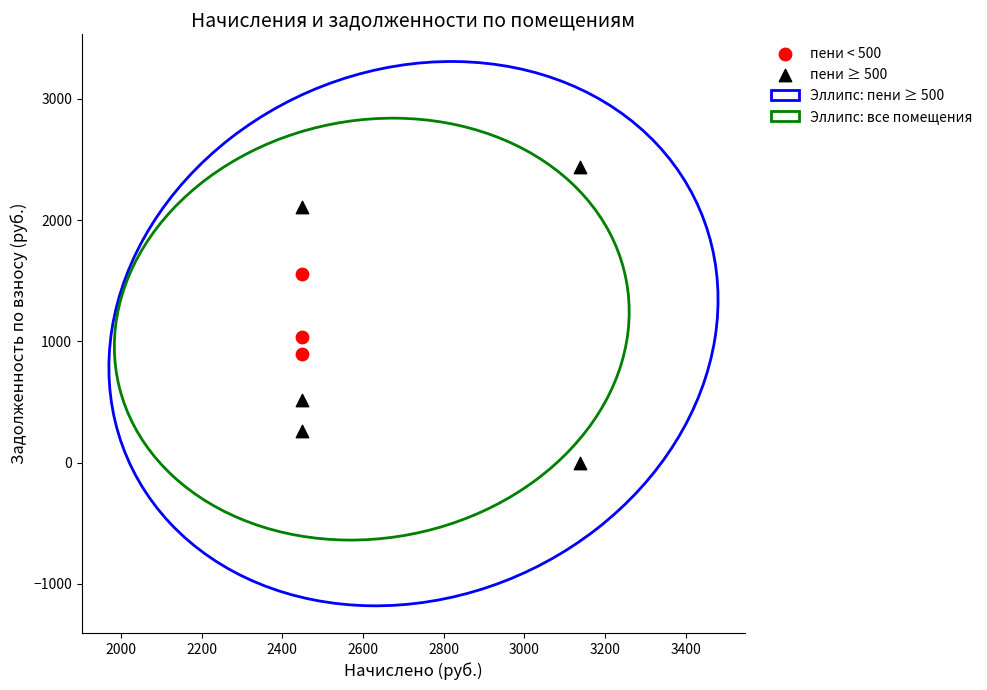

Which series contains the lowest Y value?

пени ≥ 500